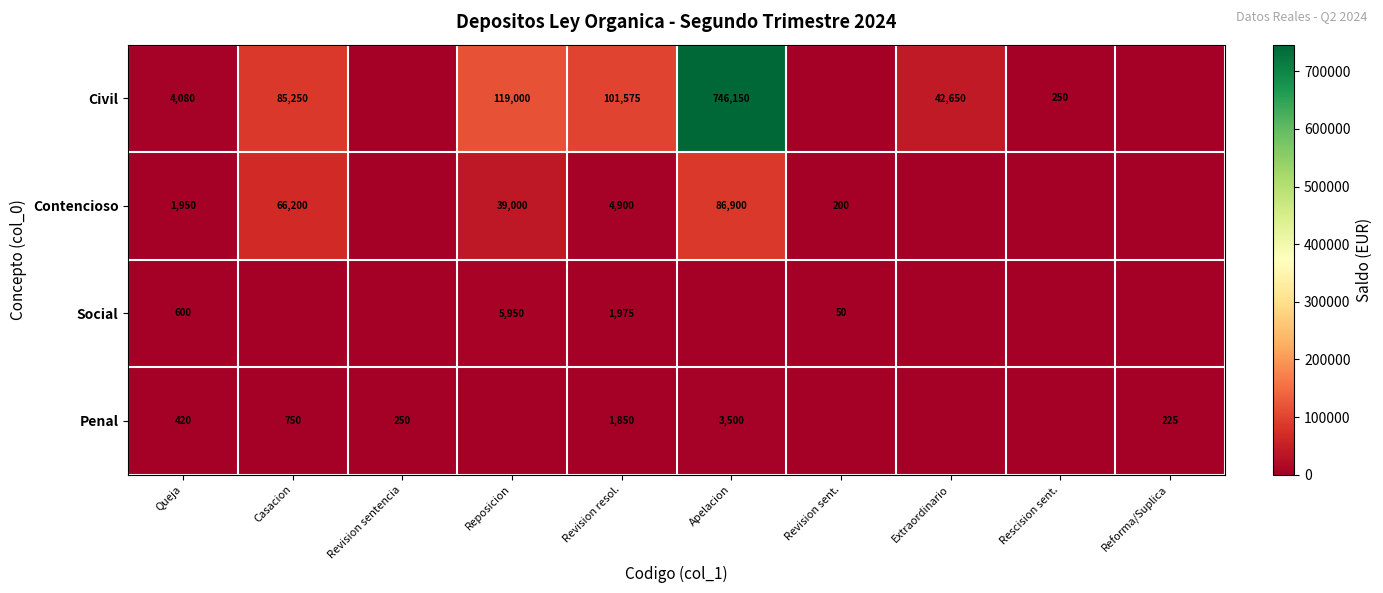

True or false: Contencioso has a value of 295 at Revision sent..

False